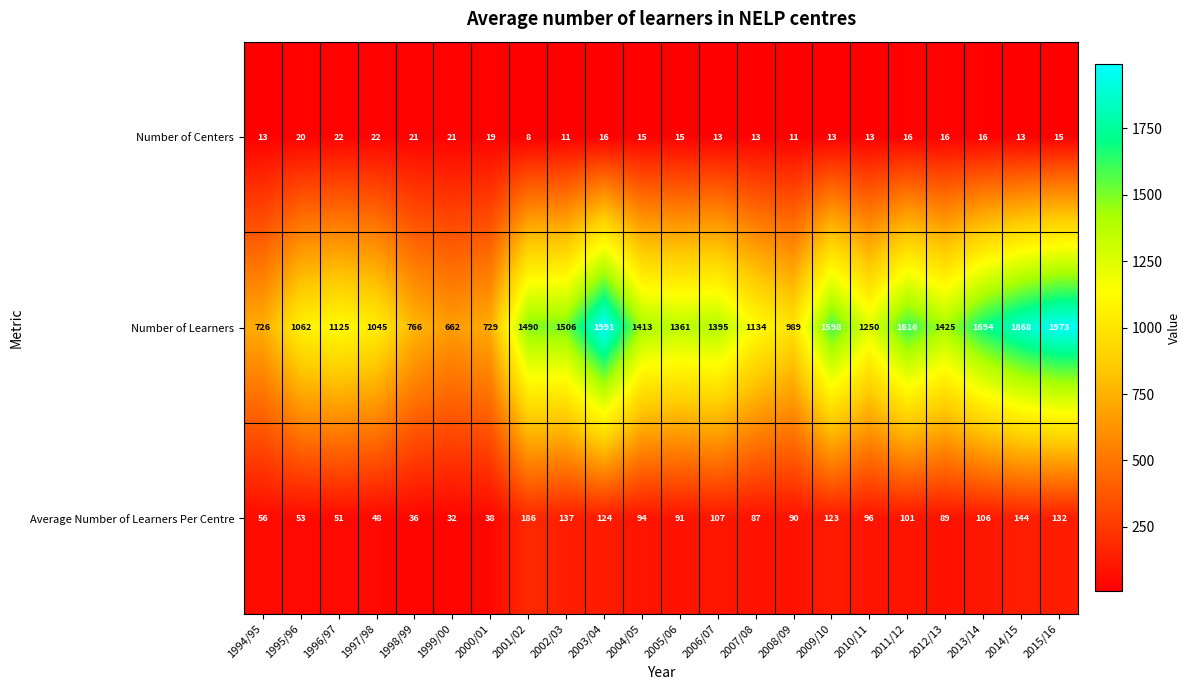

What is the total value across all series at 2012/13?

1530